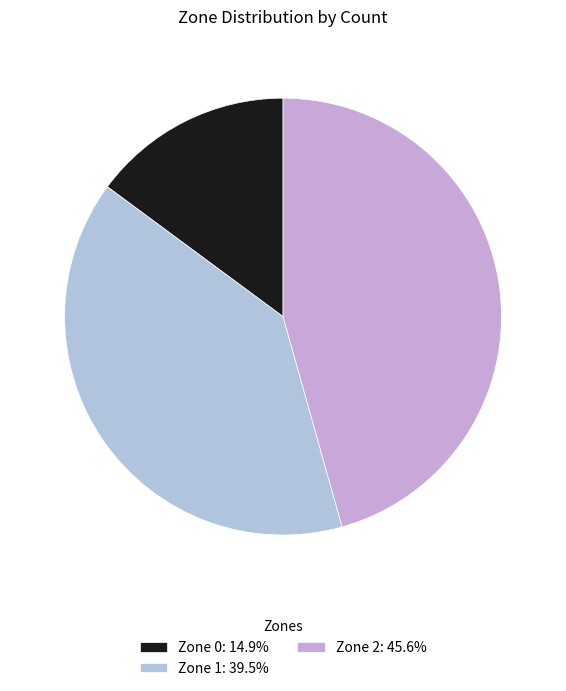

What is the largest slice in the pie chart?

Zone 2